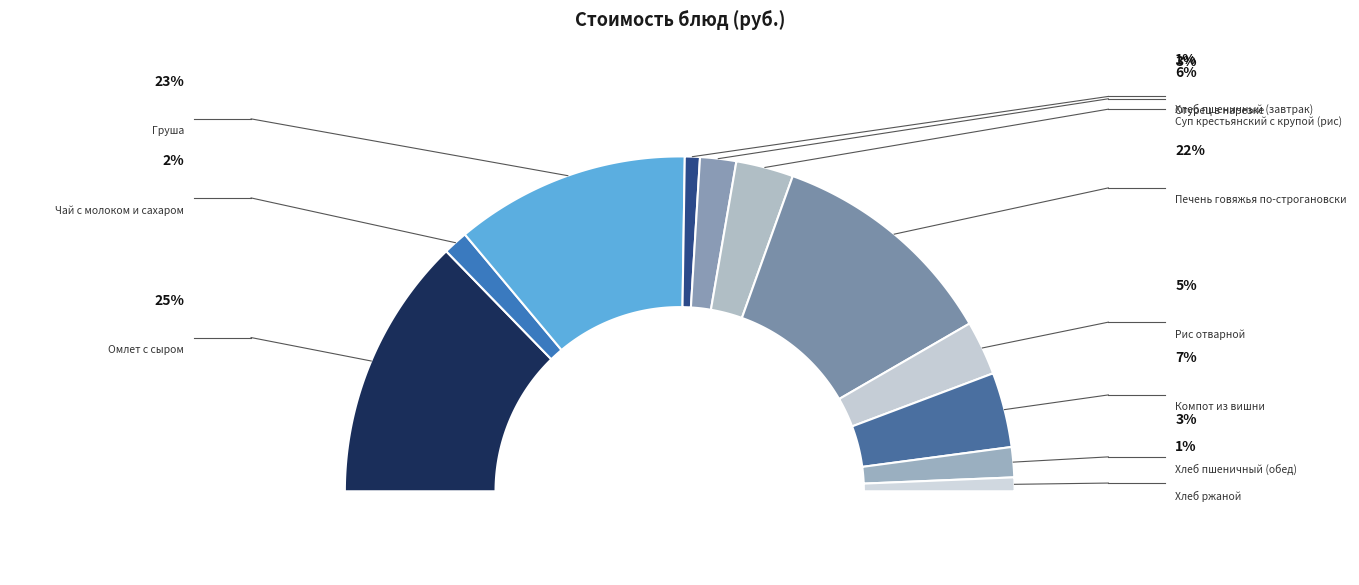

Does Хлеб пшеничный (завтрак) account for over 50% of the chart?

No